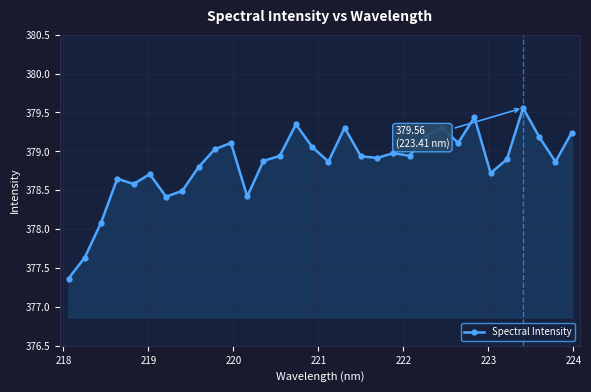

What is the sum of all values?

12123.0